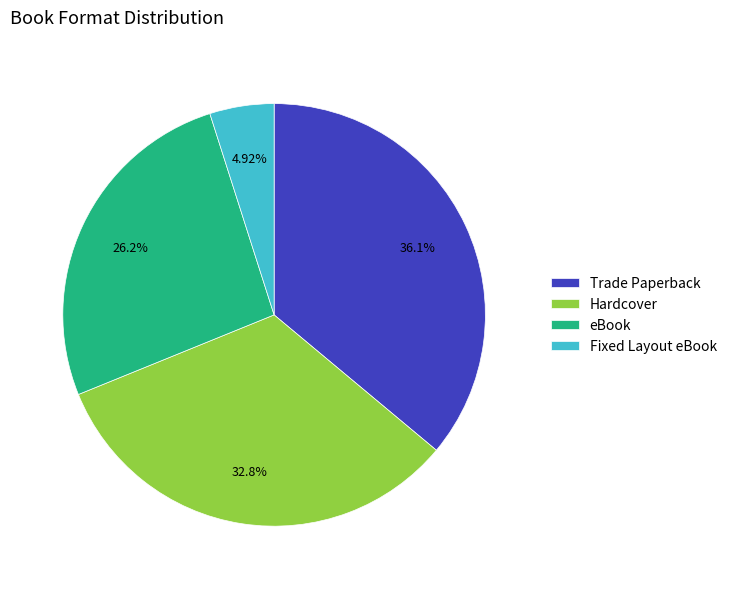

Rank the categories by value from highest to lowest.

Trade Paperback, Hardcover, eBook, Fixed Layout eBook